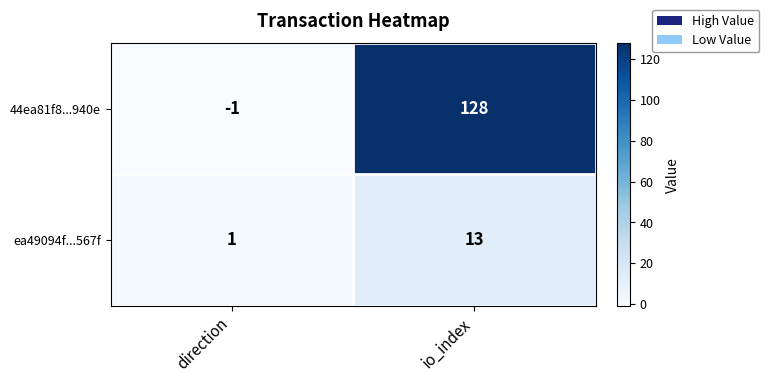

Reading left to right, transcribe all the data shown in this chart.

44ea81f8...940e: -1	128
ea49094f...567f: 1	13